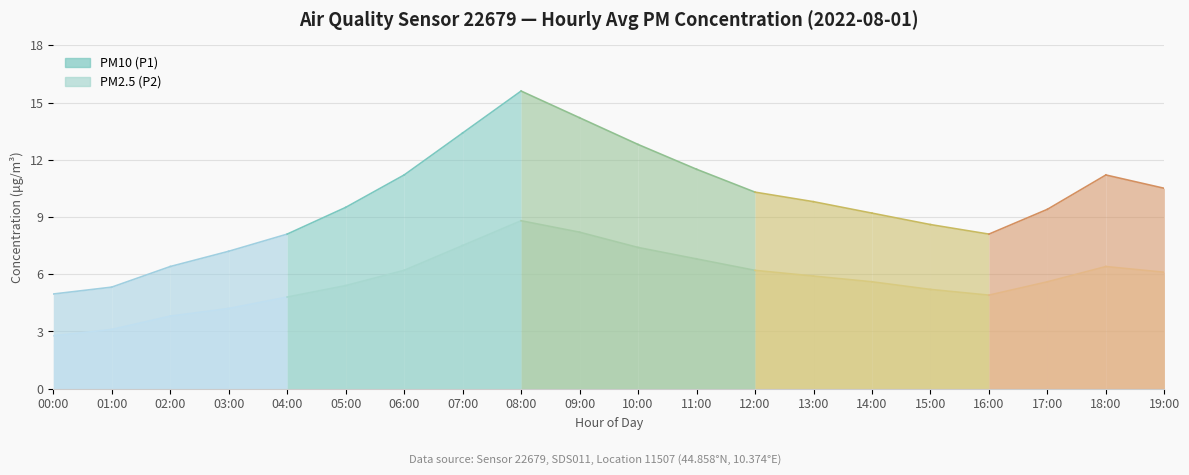

Where is the first local maximum for PM2.5 (P2)?

08:00